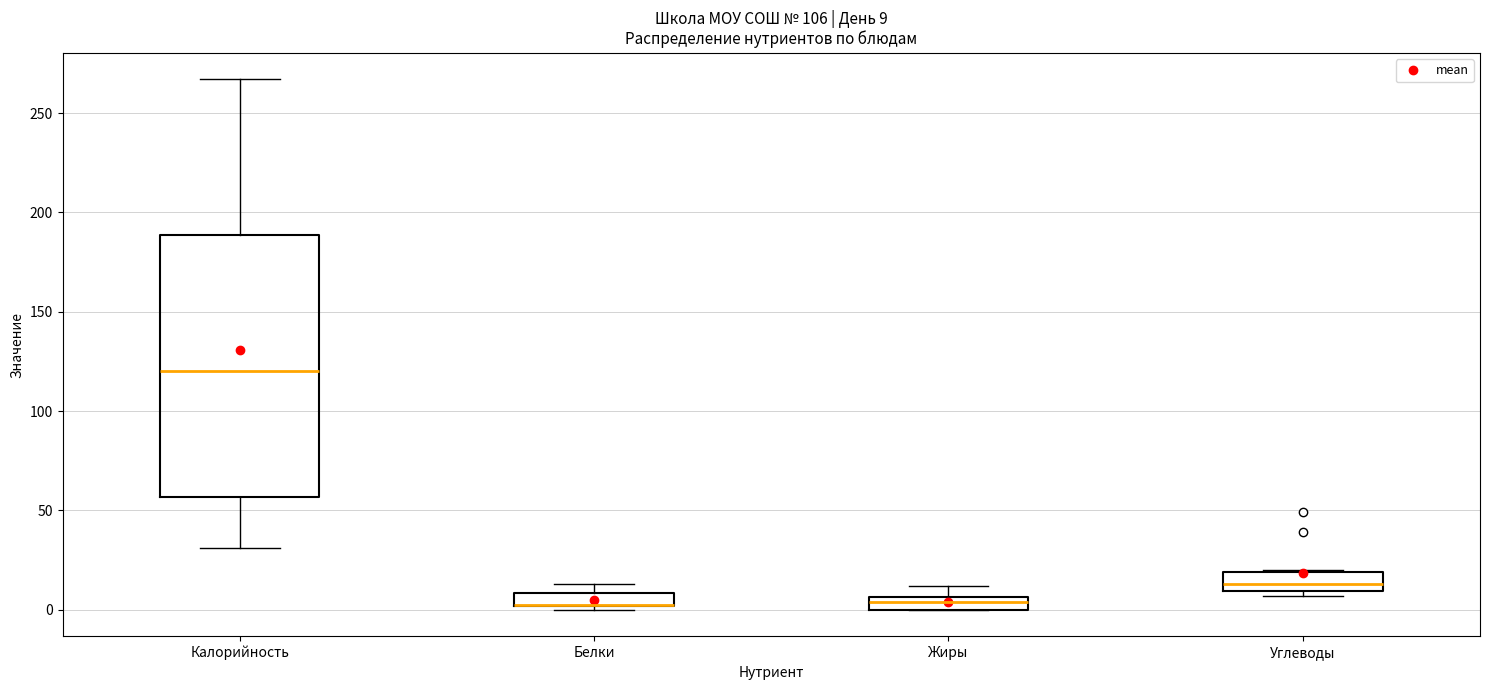

Comparing the boxes themselves (not the whiskers), which one is the tallest?

Калорийность